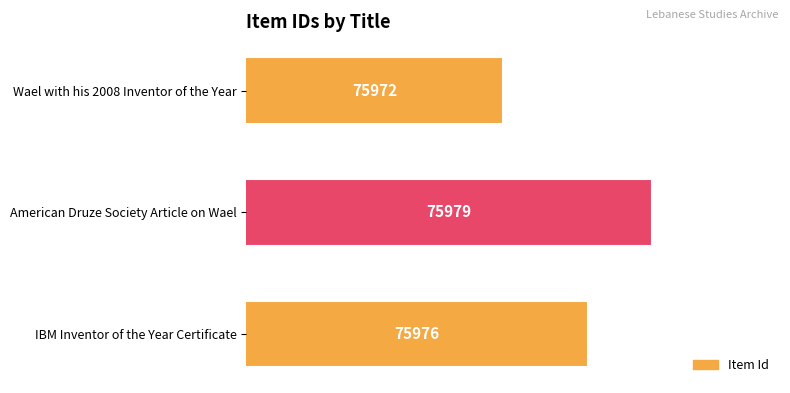

Approximately how many times larger is the value at American Druze Society Article on Wael compared to Wael with his 2008 Inventor of the Year?

1.0